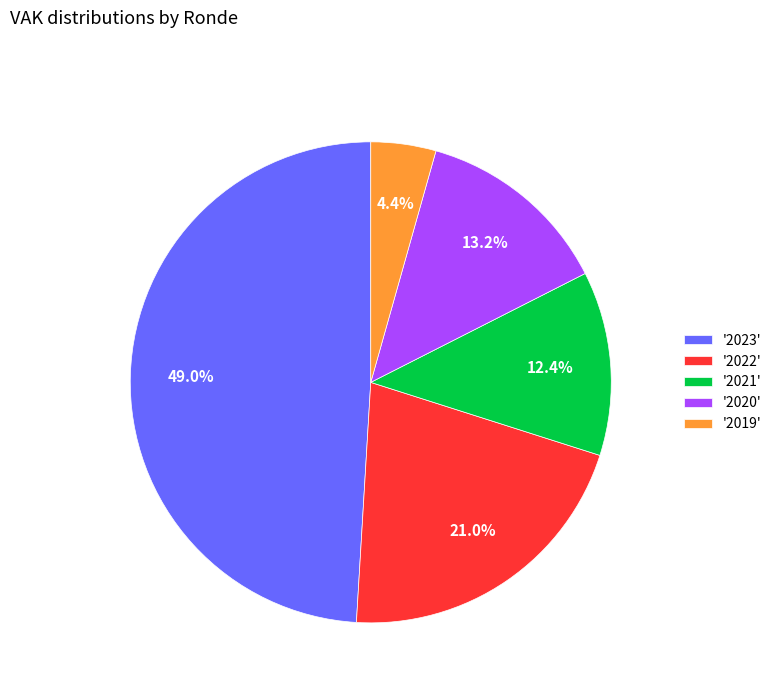

How many segments does this pie chart have?

5